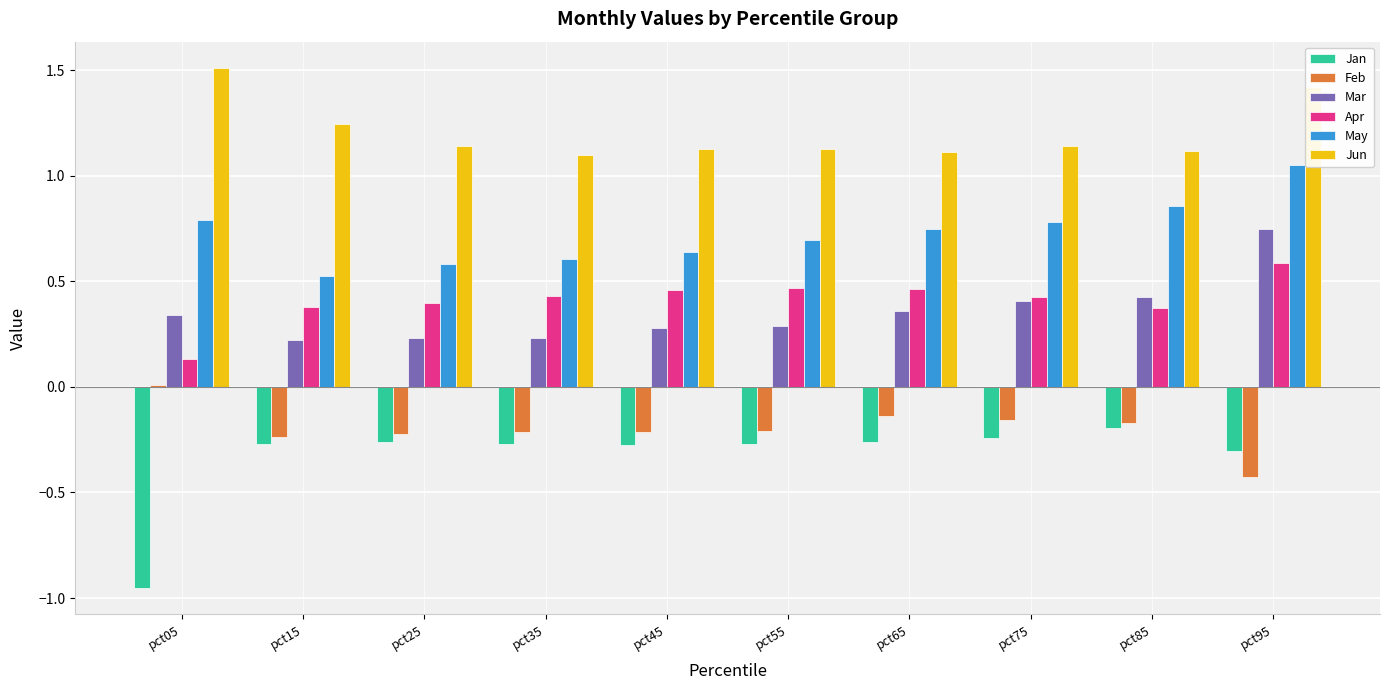

True or false: Feb has a value of -0.1 at pct25.

False